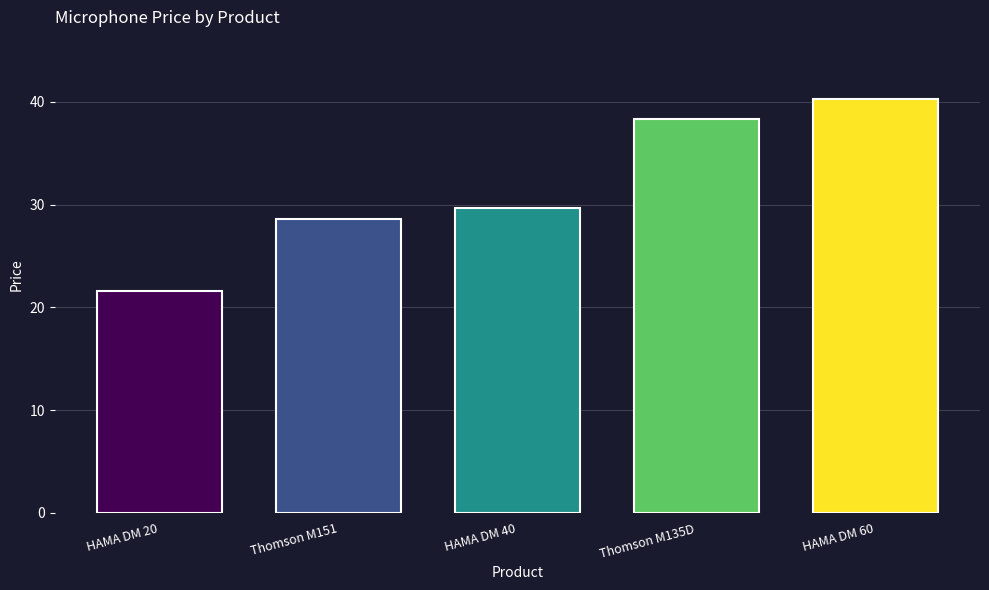

What is the sum of the values at HAMA DM 20 and Thomson M135D?

59.9